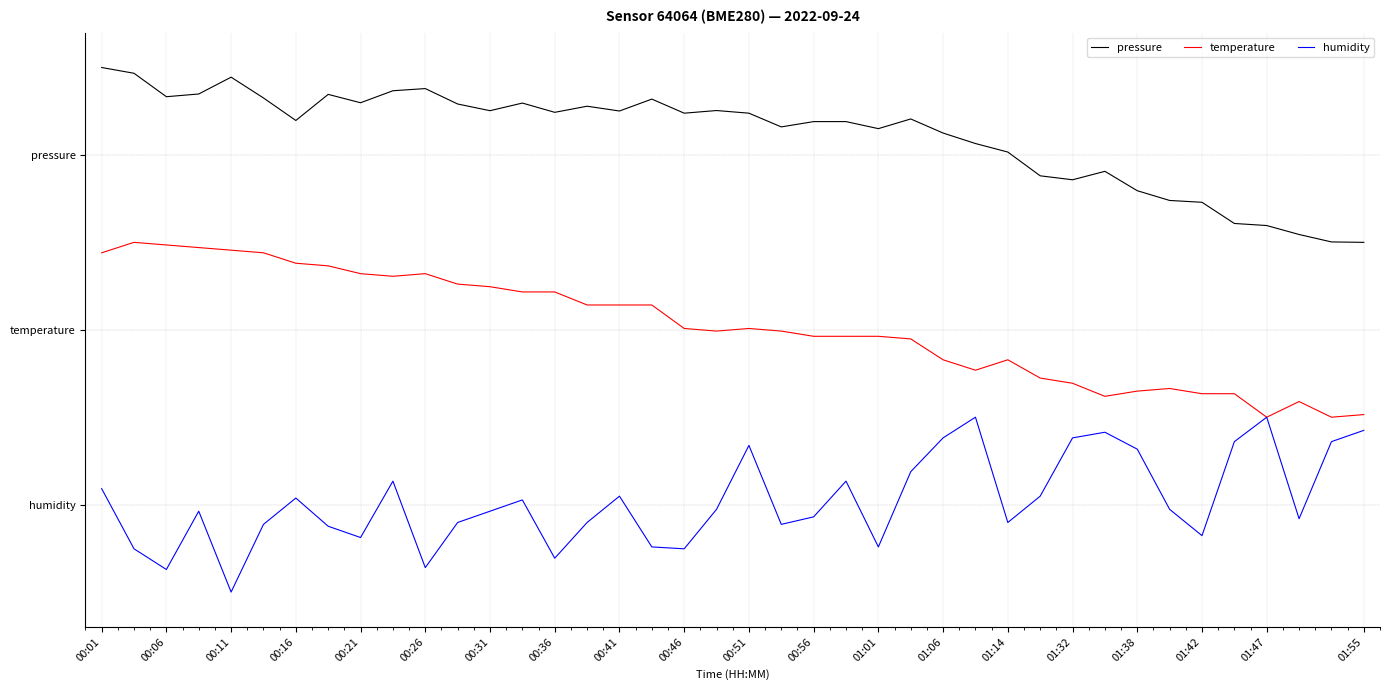

What are all the series names shown in the legend?

pressure, temperature, humidity